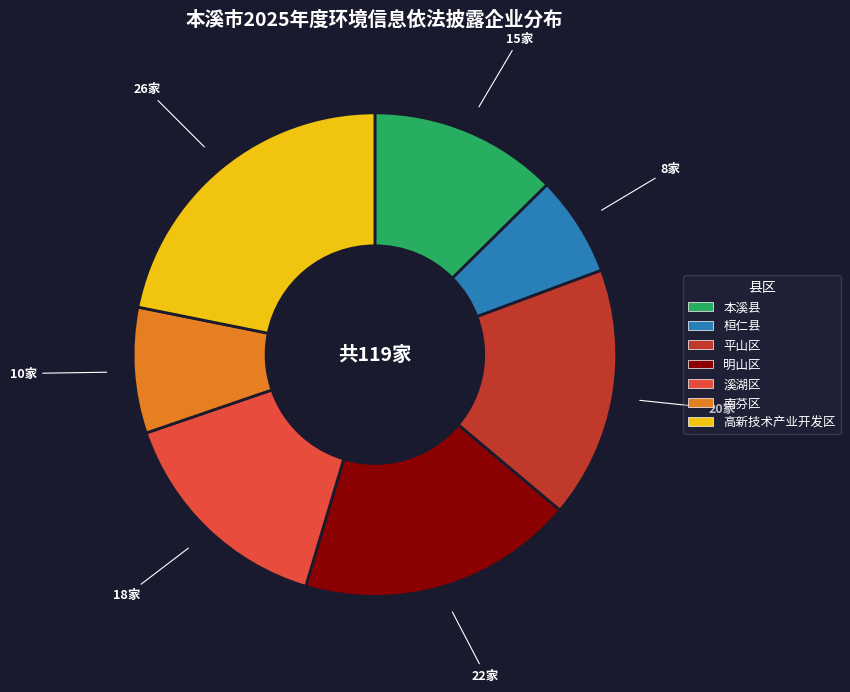

Rank the categories by value from highest to lowest.

高新技术产业开发区, 明山区, 平山区, 溪湖区, 本溪县, 南芬区, 桓仁县